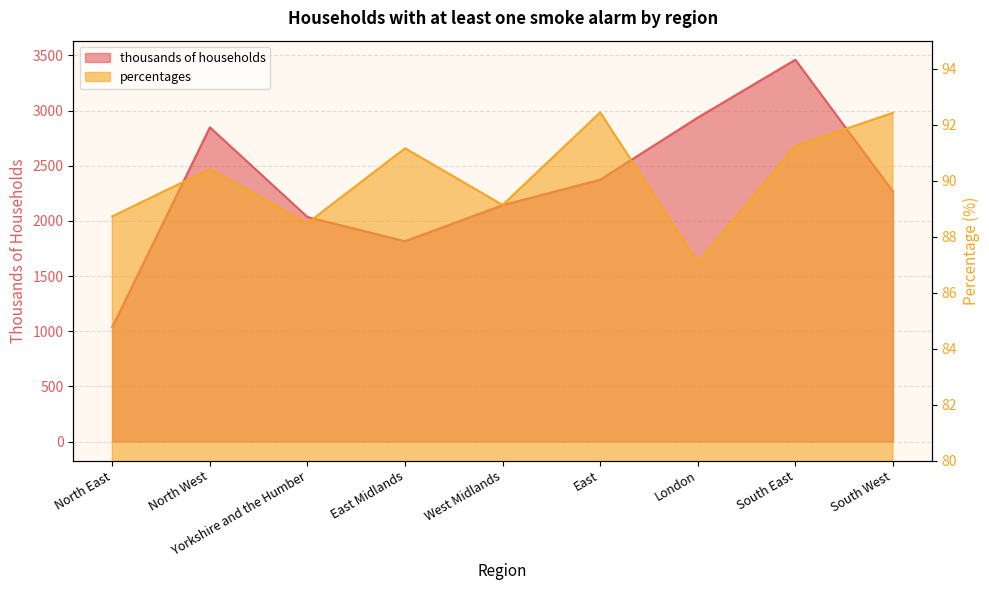

The thousands of households series shows 2847.9 at North West. True or false?

True